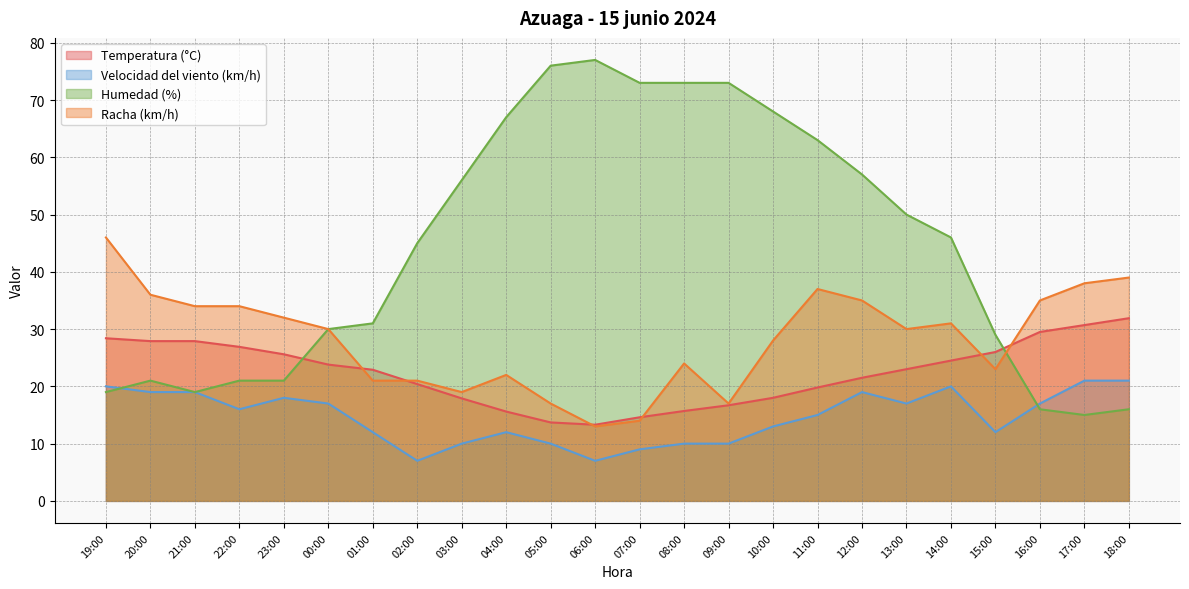

What position from the left is 05:00?

11